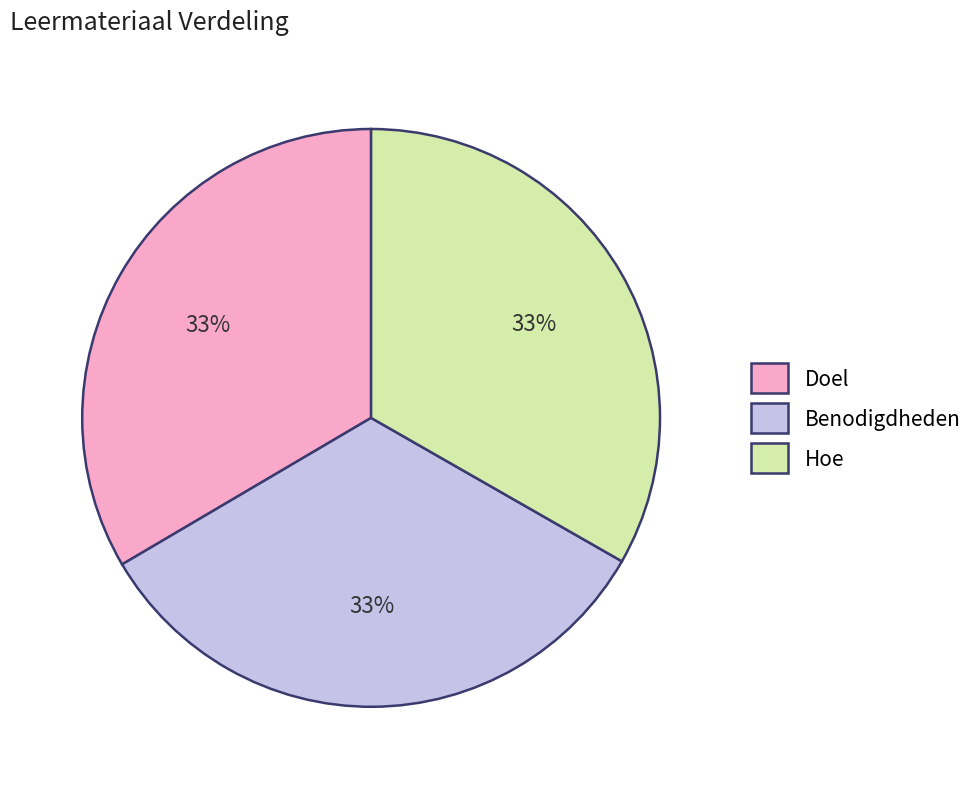

Is there a majority slice in this chart?

No